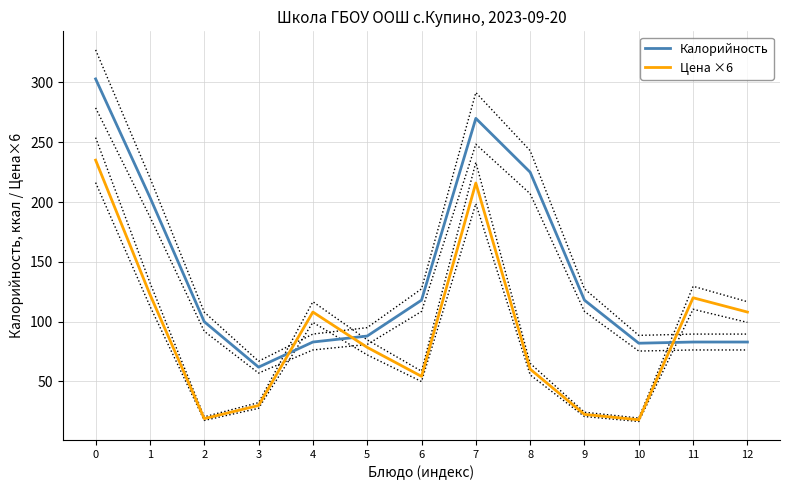

Is this an area chart (filled region under the line)?

No